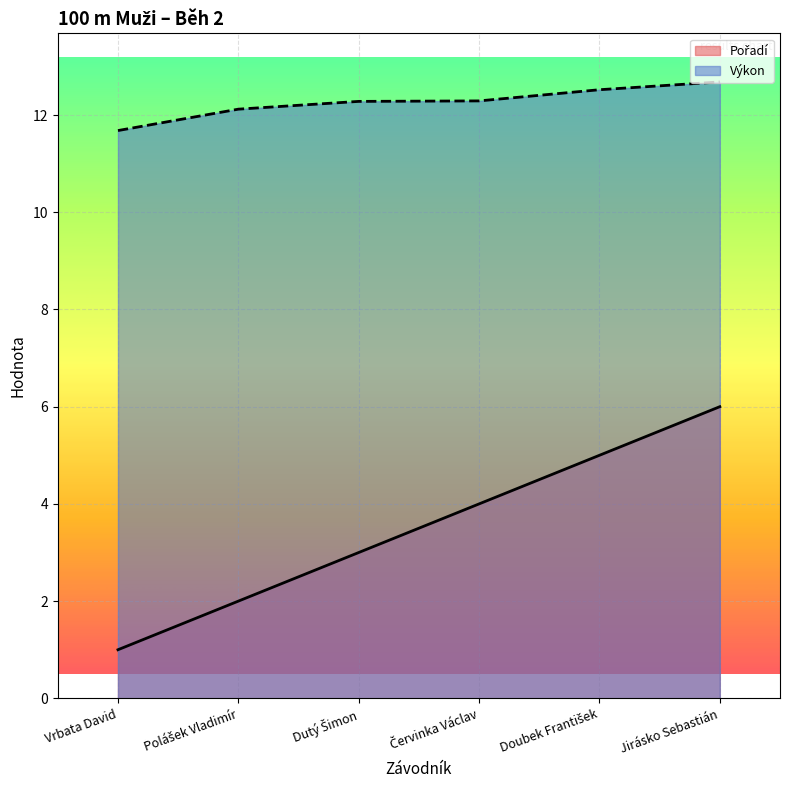

What is the value of the Výkon point at the 1st from the left?

11.7